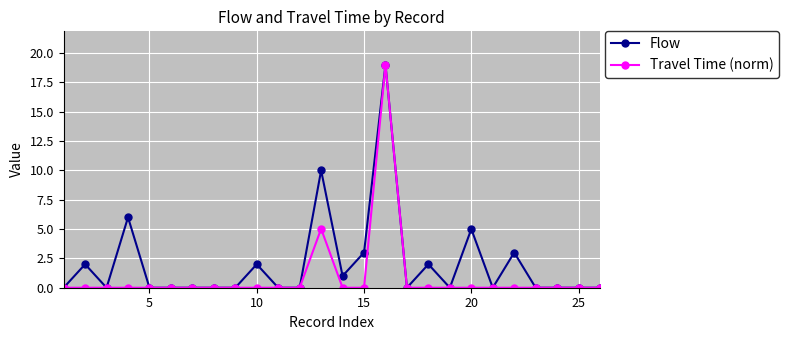

Reading left to right, what are all the values shown in this chart?

Flow: 0.0	2.0	0.0	6.0	0.0	0.0	0.0	0.0	0.0	2.0	0.0	0.0	10.0	1.0	3.0	19.0	0.0	2.0	0.0	5.0	0.0	3.0	0.0	0.0	0.0	0.0
Travel Time (norm): 0.0	0.0	0.0	0.0	0.0	0.0	0.0	0.0	0.0	0.0	0.0	0.0	5.0	0.0	0.0	19.0	0.0	0.0	0.0	0.0	0.0	0.0	0.0	0.0	0.0	0.0